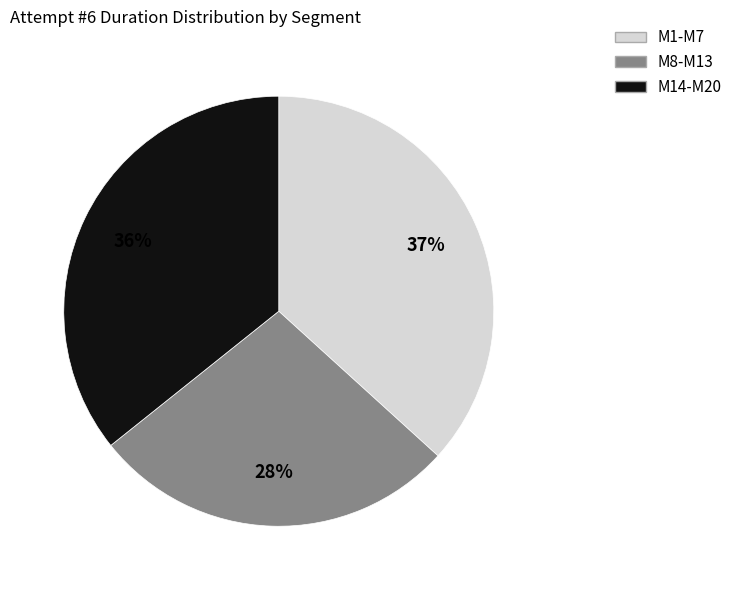

Rank the categories by value from highest to lowest.

M1-M7, M14-M20, M8-M13